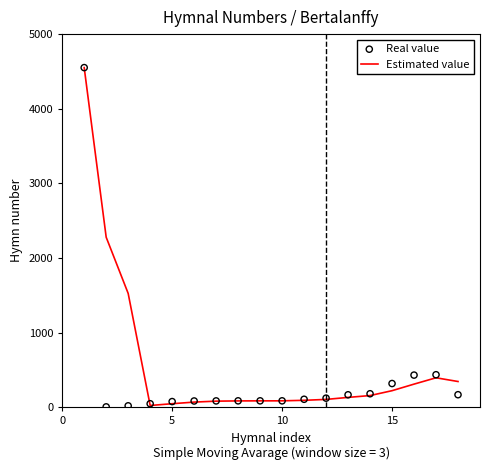

Which series has the largest total across all categories?

Estimated value